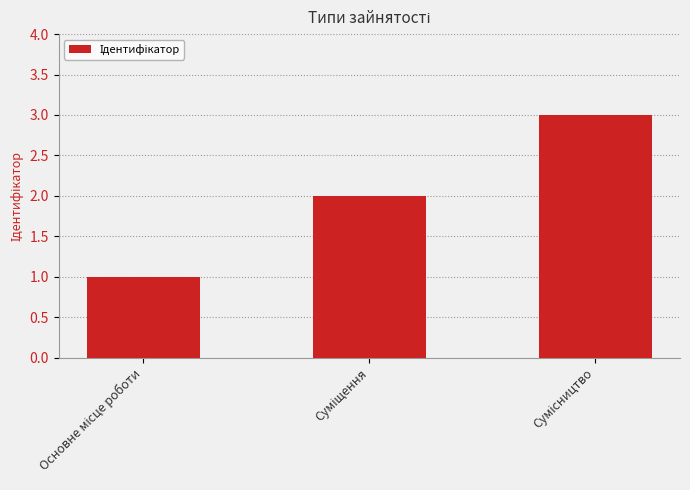

What is the maximum value shown in the chart?

3